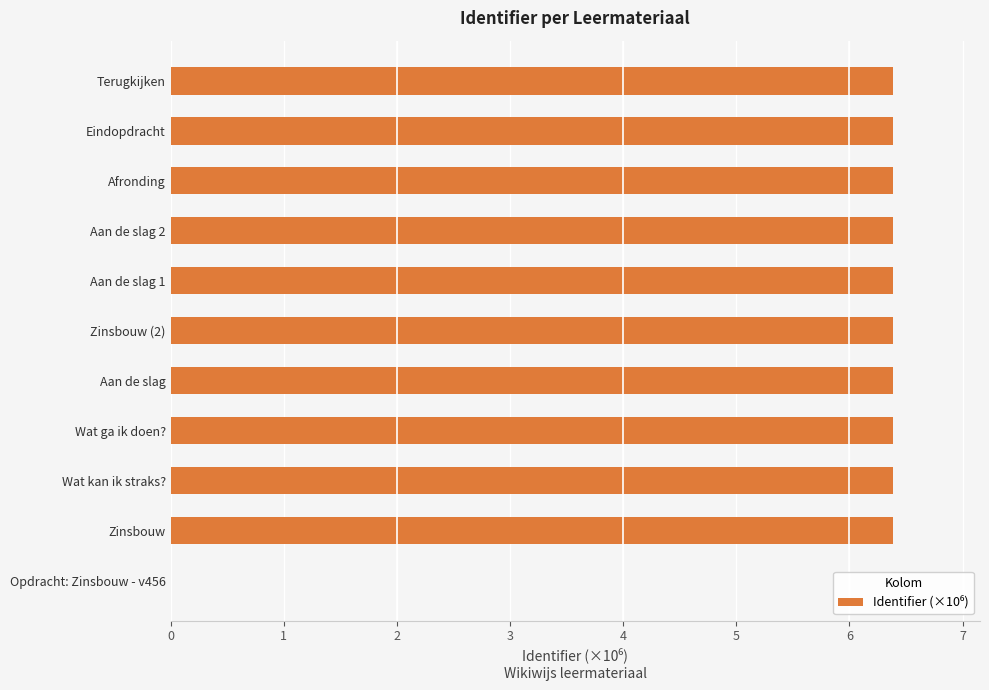

What is the greatest value displayed?

6.4